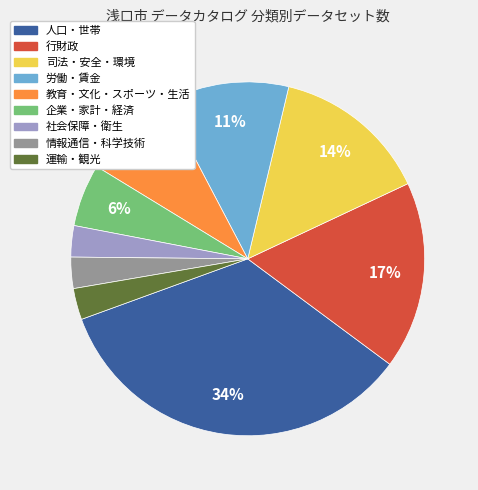

Which slice is the largest?

人口・世帯